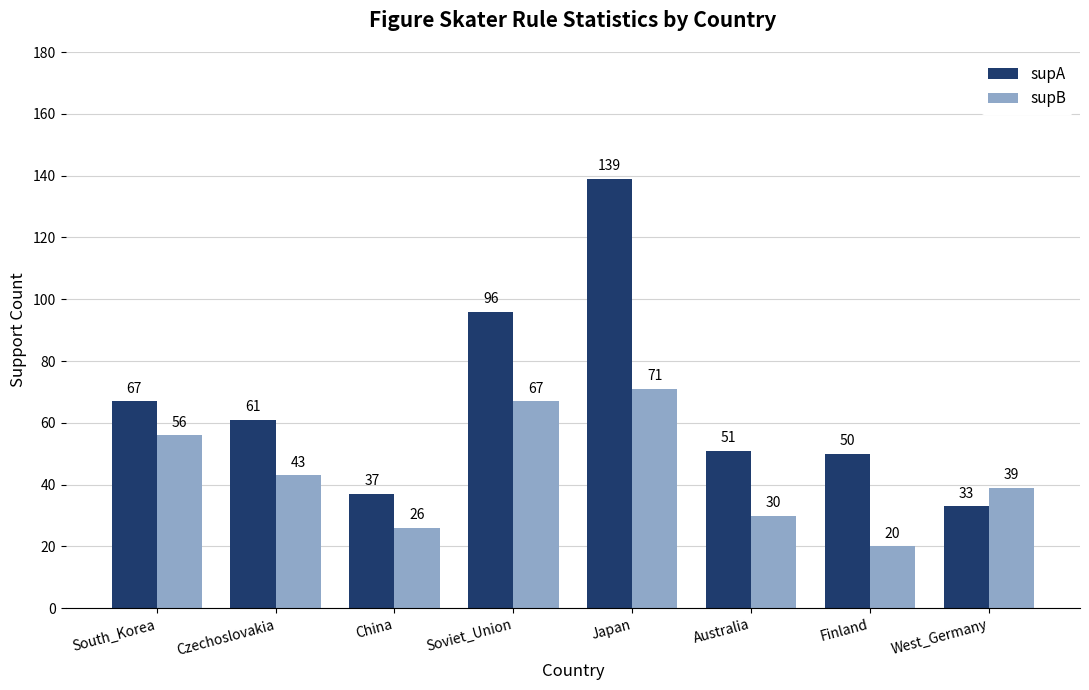

List the series in order of their overall mean, lowest first.

supB, supA